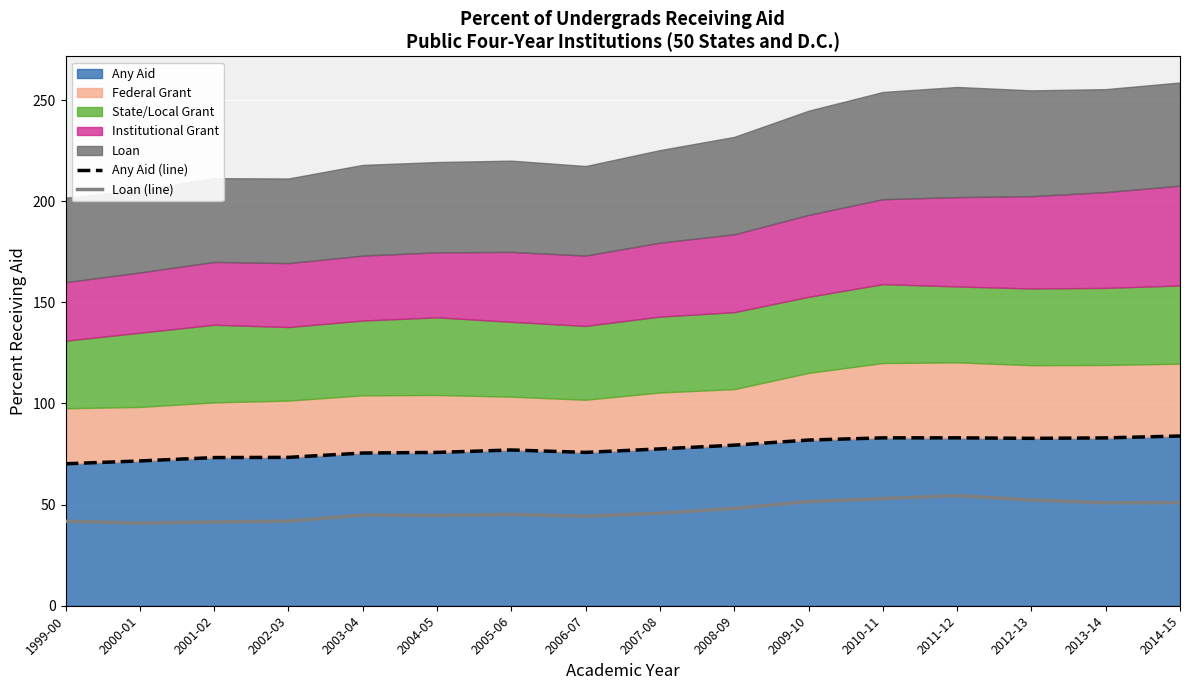

In Any Aid (line), how many points are higher than both neighbors (excluding endpoints)?

2